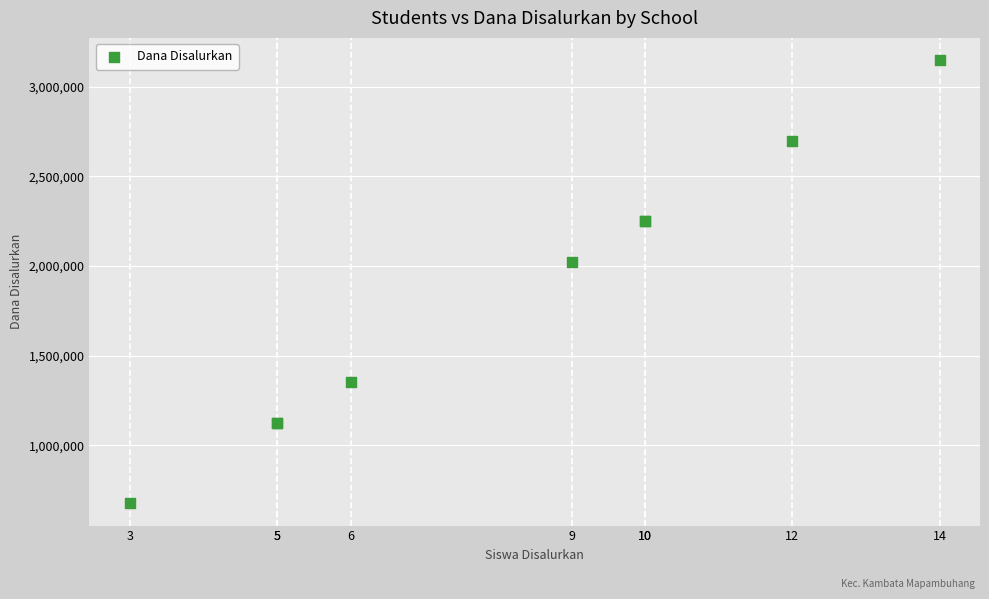

What Y value in the scatter plot is closest to 1912500?

2025000